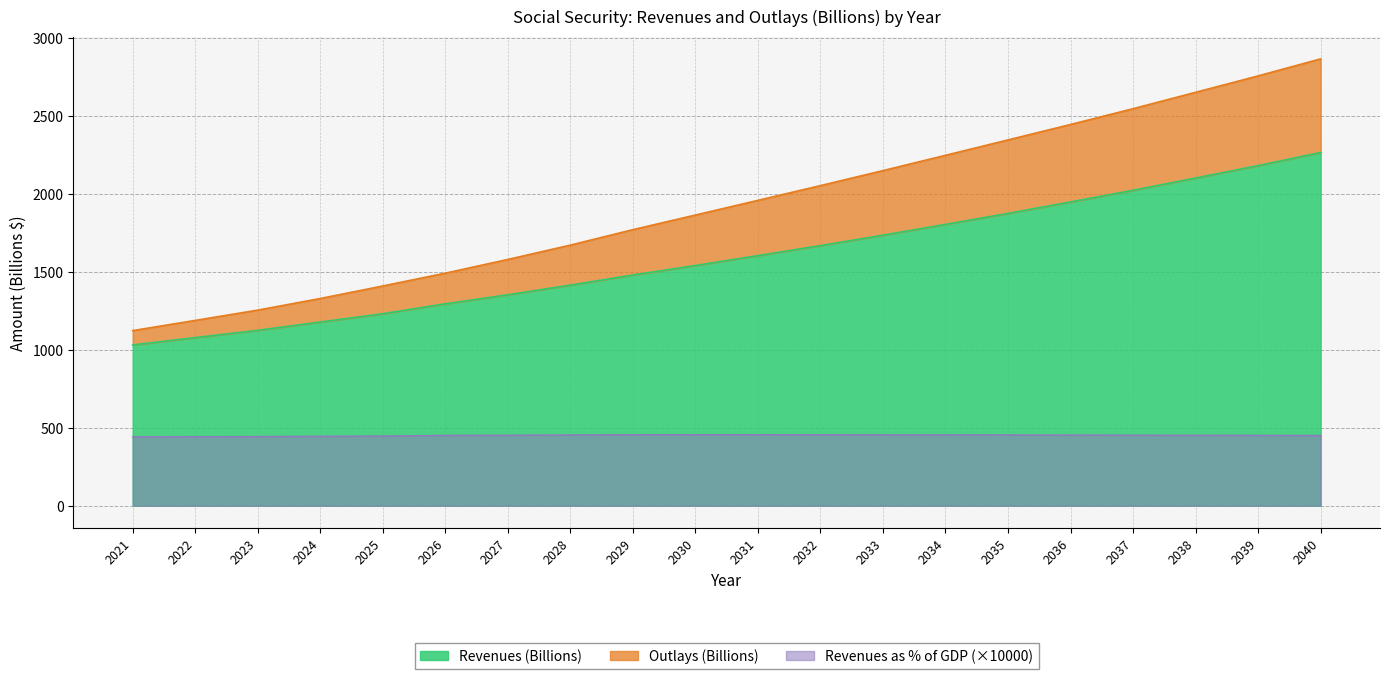

Reading left to right, extract all data points from this chart.

Revenues (Billions): 2021=1030.5	2022=1077.6	2023=1124.1	2024=1177.4	2025=1230.3	2026=1294.2	2027=1352.1	2028=1414.0	2029=1478.6	2030=1539.7	2031=1602.9	2032=1667.1	2033=1733.8	2034=1803.3	2035=1873.5	2036=1947.0	2037=2021.6	2038=2100.3	2039=2179.8	2040=2263.7
Outlays (Billions): 2021=1122.3	2022=1187.6	2023=1253.5	2024=1328.0	2025=1408.2	2026=1490.5	2027=1578.3	2028=1670.2	2029=1769.2	2030=1863.0	2031=1957.0	2032=2051.5	2033=2147.7	2034=2245.7	2035=2344.3	2036=2443.2	2037=2544.5	2038=2649.5	2039=2754.6	2040=2863.7
Revenues as % of GDP: 2021=441.5	2022=442.6	2023=443.1	2024=445.3	2025=446.5	2026=450.8	2027=451.9	2028=453.5	2029=455.3	2030=455.4	2031=455.4	2032=455.0	2033=454.6	2034=454.2	2035=453.6	2036=453.1	2037=452.2	2038=451.7	2039=450.8	2040=450.1